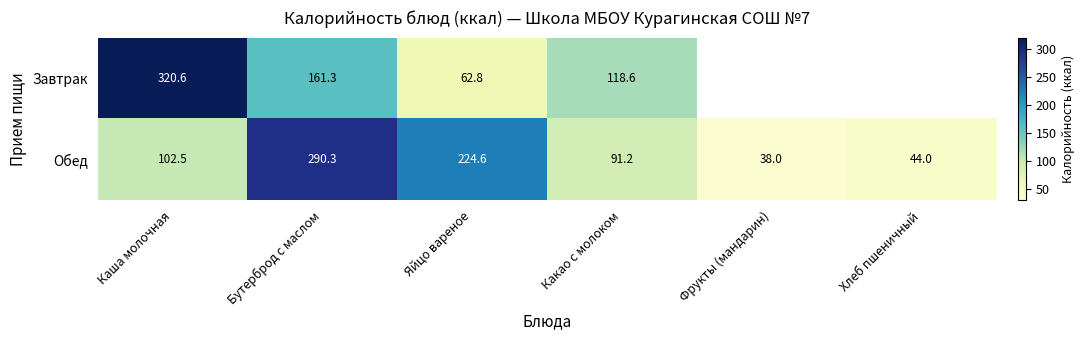

List the labels in order of Обед value, largest first.

Бутерброд с маслом, Яйцо вареное, Каша молочная, Какао с молоком, Хлеб пшеничный, Фрукты (мандарин)